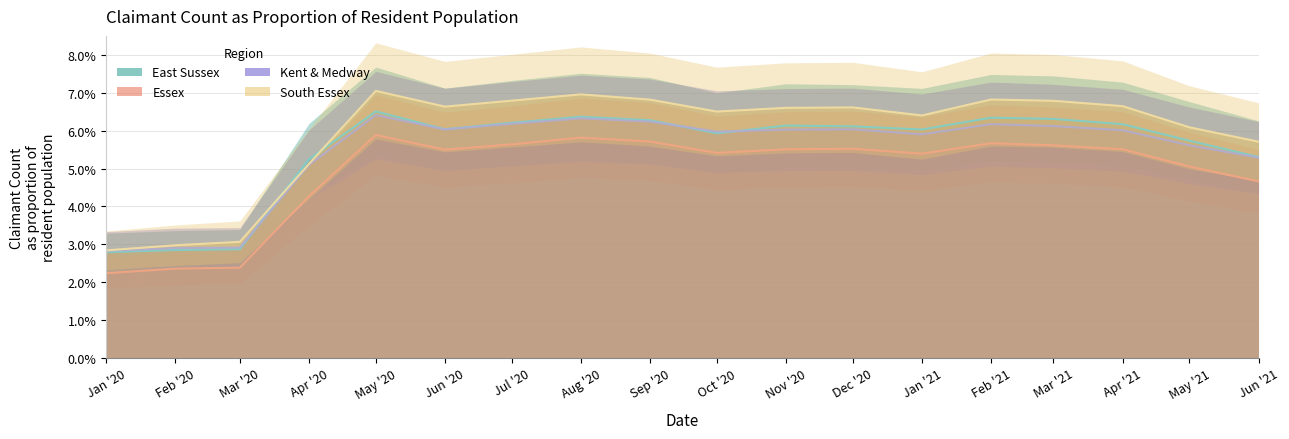

True or false: East Sussex has a value of 0.1 at Jan '21.

True